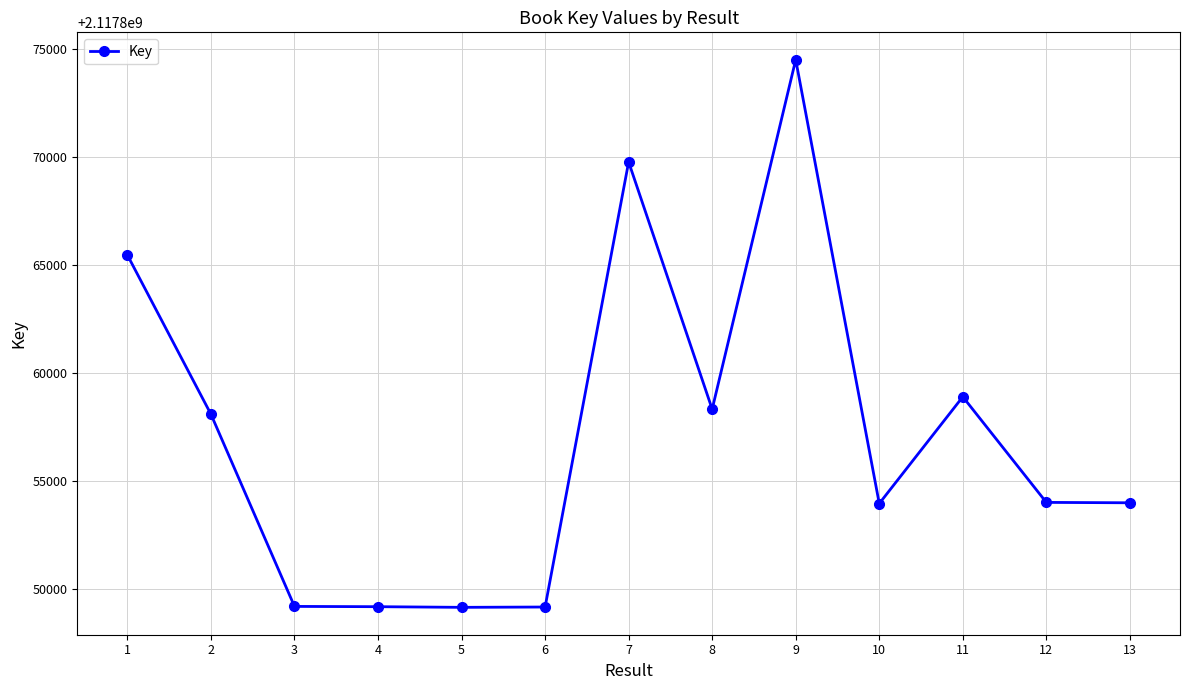

True or false: there are more than 2 points higher than both neighbors.

True